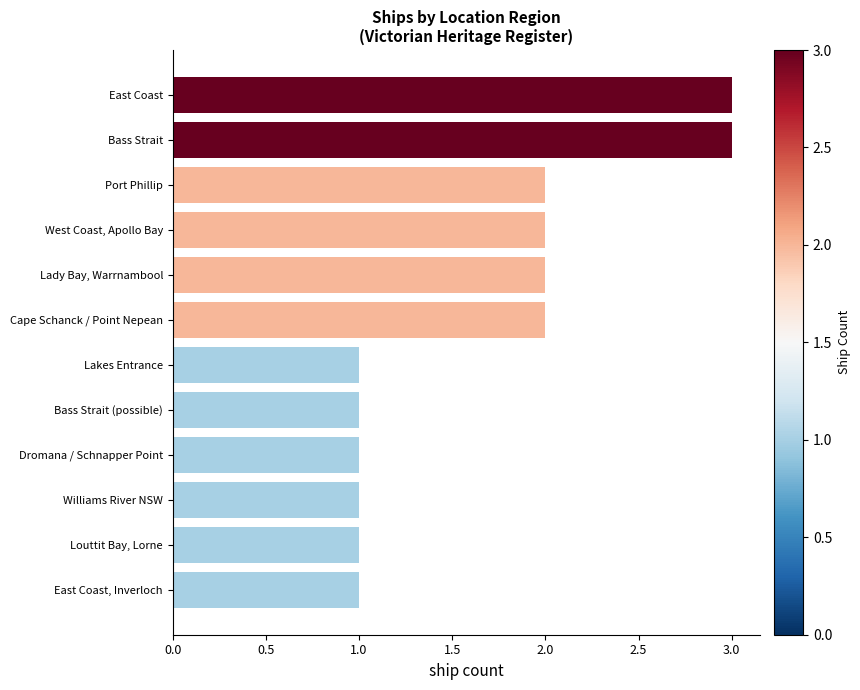

What is the sum of the values at Port Phillip and Lakes Entrance?

3